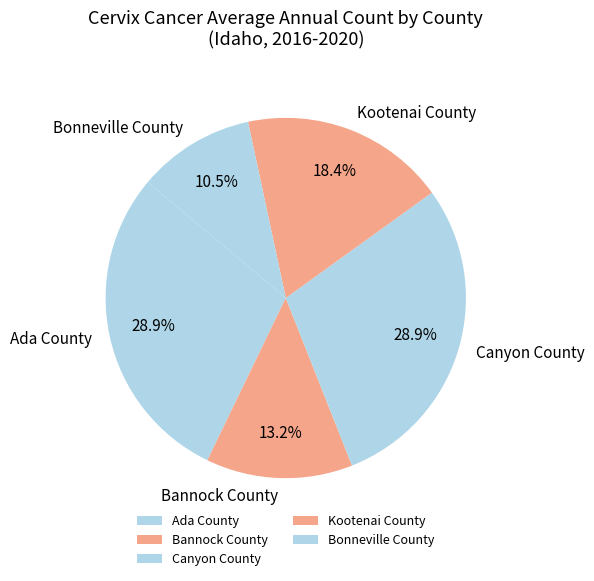

Is it true that Ada County is 19% of the pie?

False